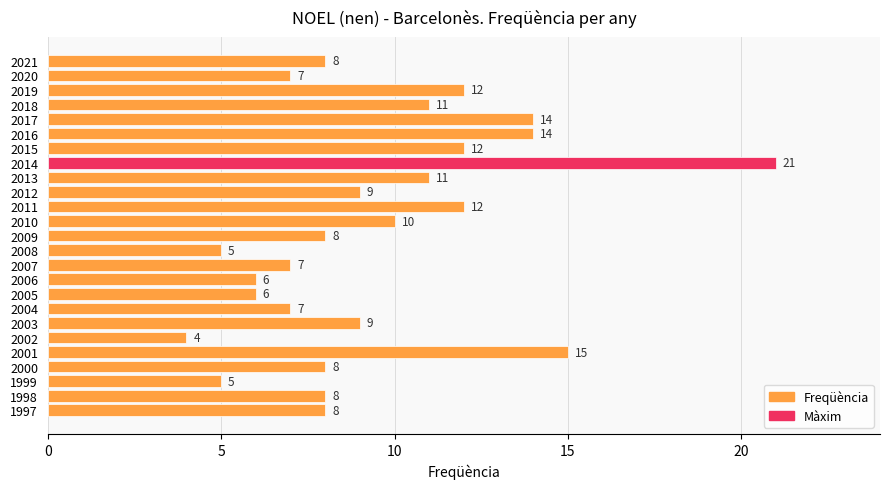

The chart shows a value of 16 at 2012. True or false?

False